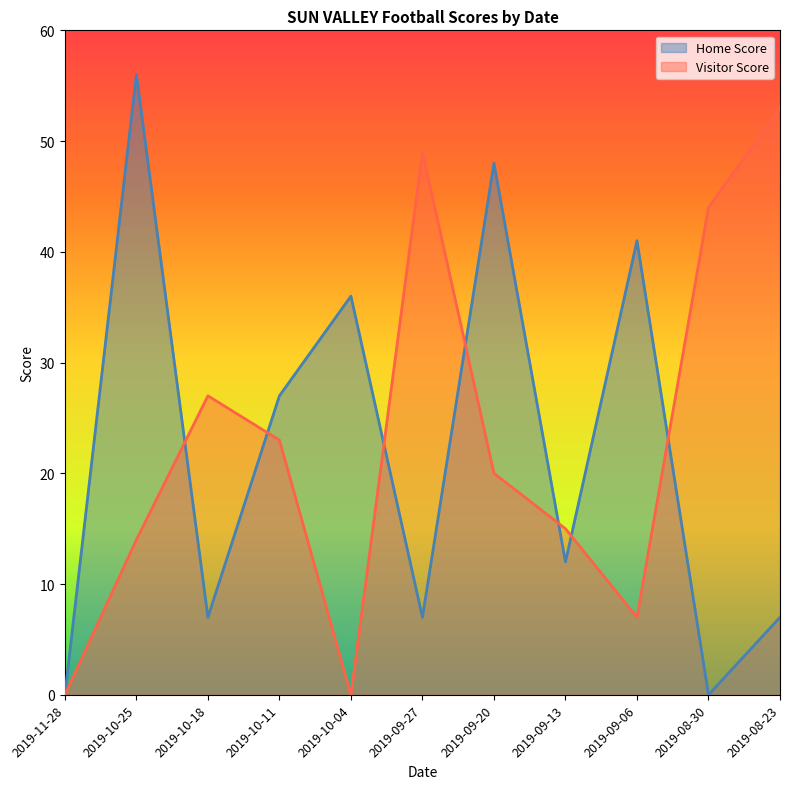

Which has a higher value, 2019-10-04 or 2019-09-06?

2019-09-06